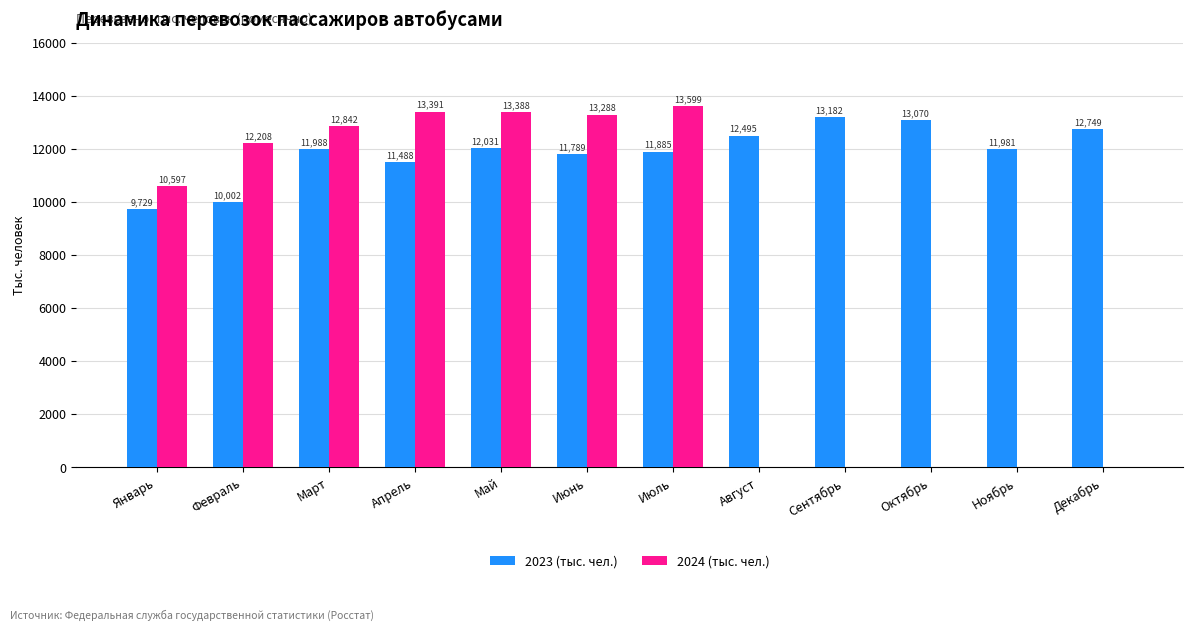

What is the maximum value shown in the chart?

13599.4